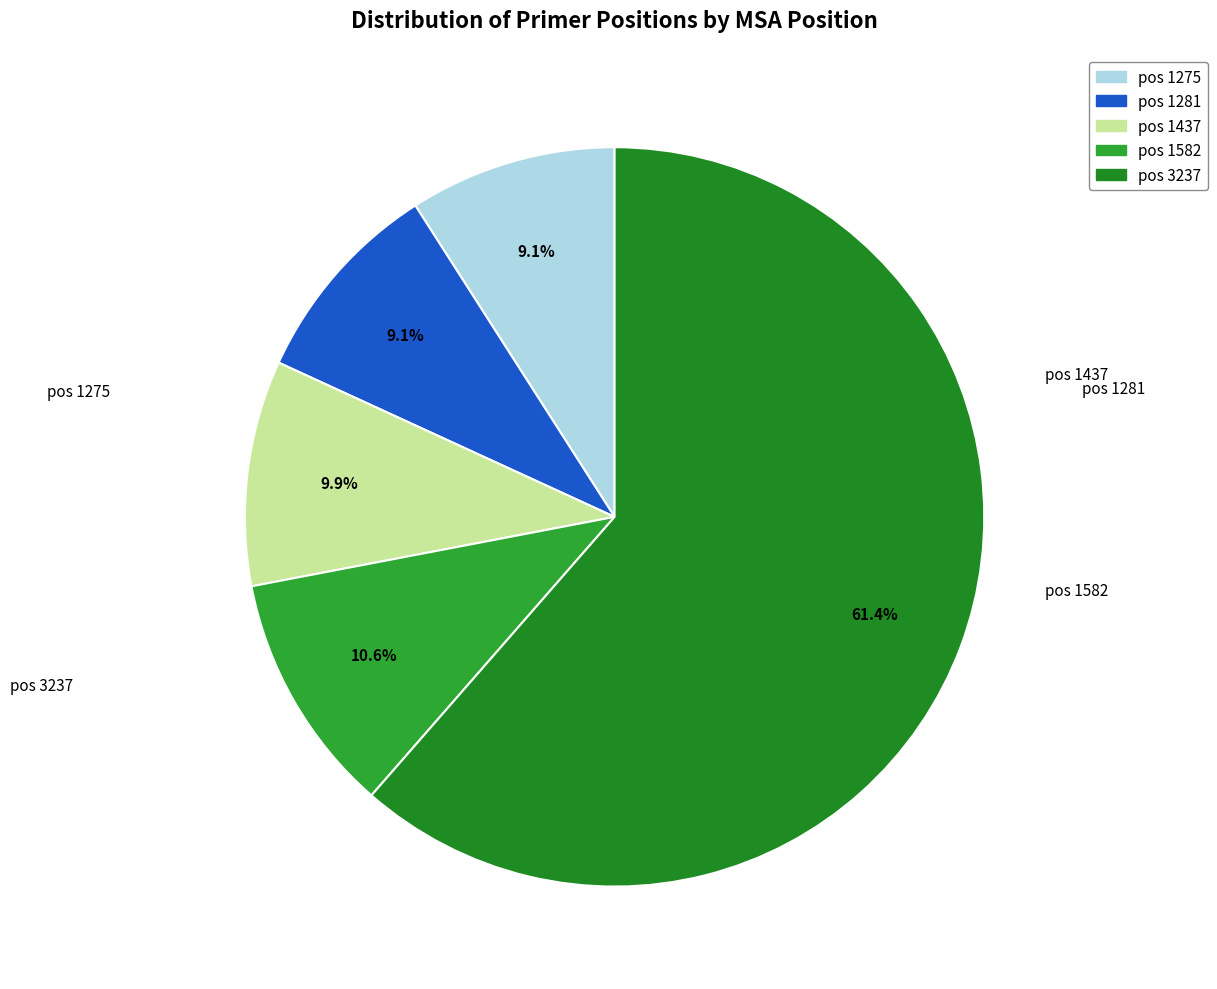

What is the largest slice in the pie chart?

3237